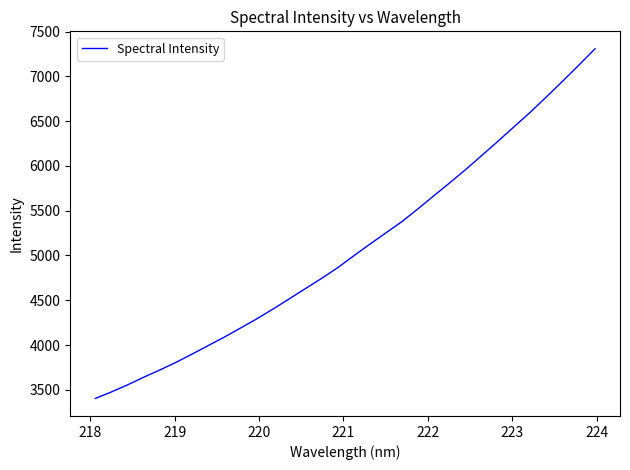

What is the smallest value displayed?

3403.0